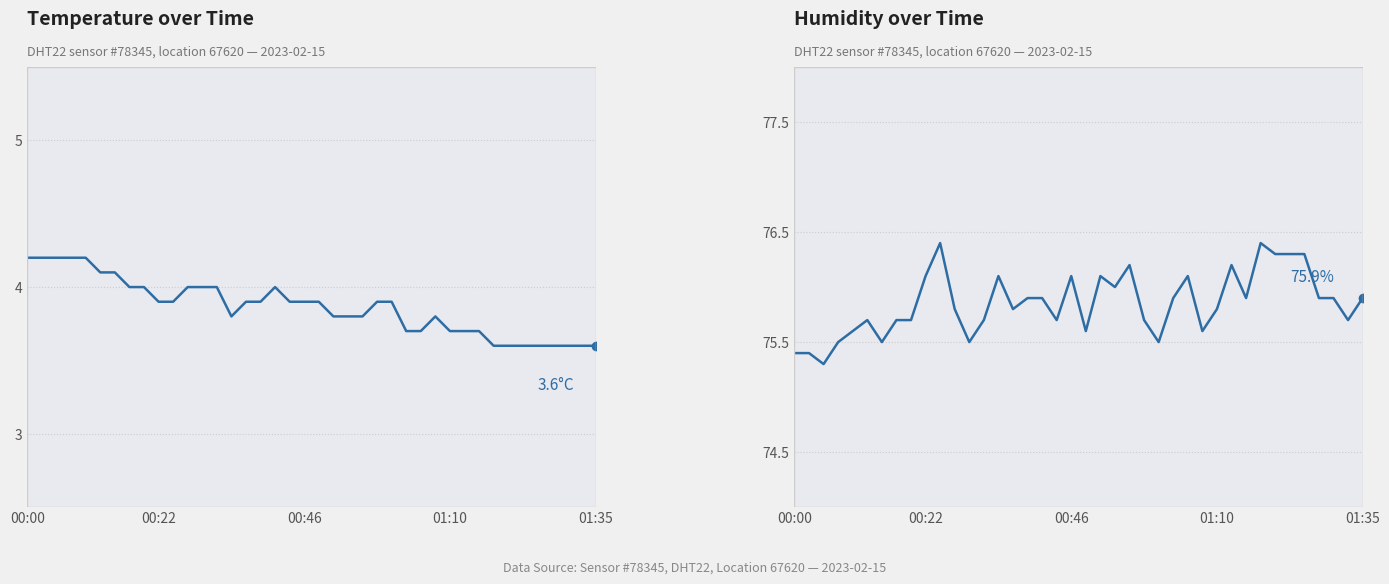

What is the difference between the second highest and second lowest values in the humidity series?

1.0